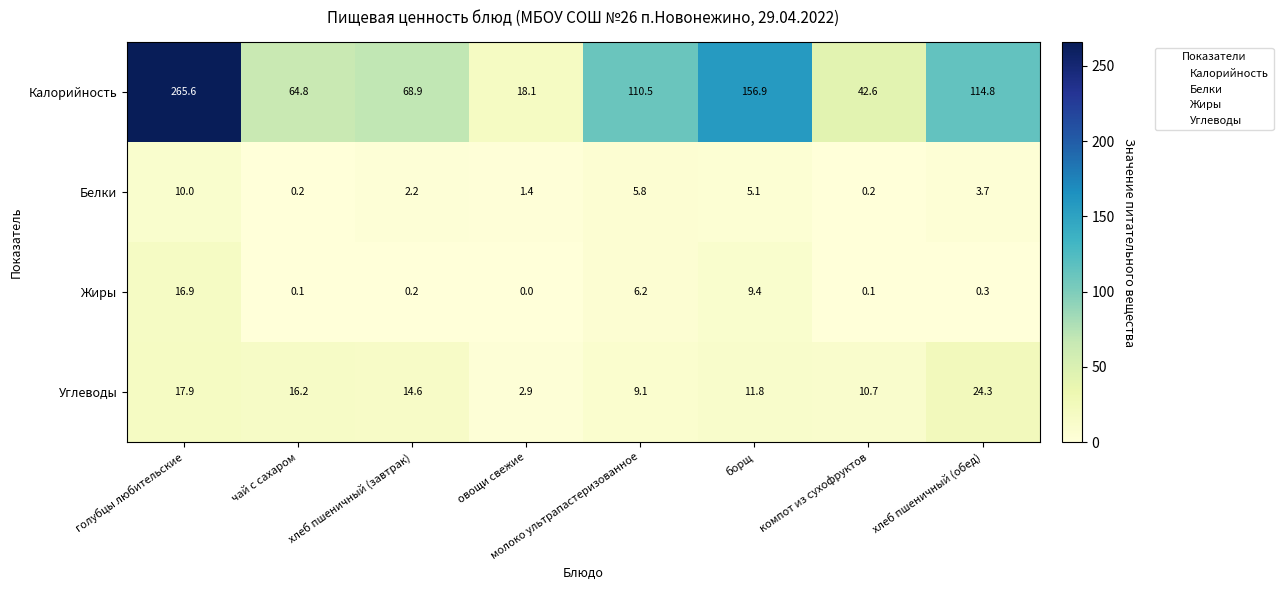

At which category does the chart reach its peak across all series?

голубцы любительские